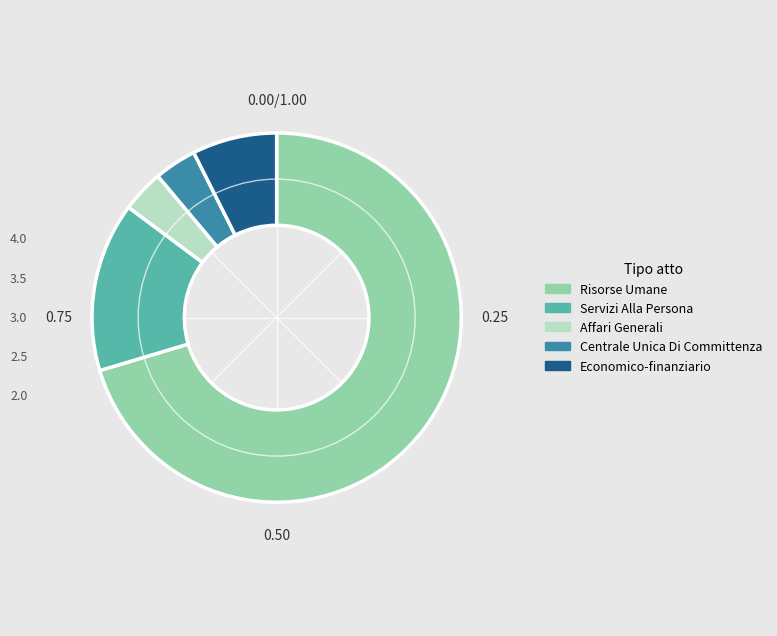

Between Risorse Umane and Centrale Unica Di Committenza, which is larger?

Risorse Umane